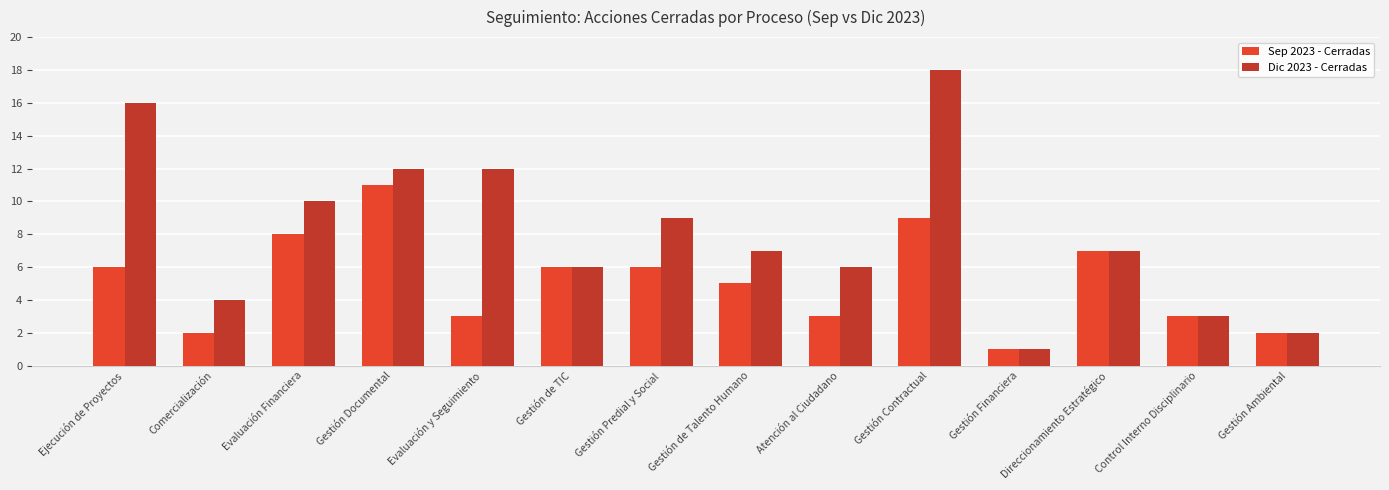

Reading left to right, extract all data points from this chart.

Sep 2023 - Cerradas: 6	2	8	11	3	6	6	5	3	9	1	7	3	2
Dic 2023 - Cerradas: 16	4	10	12	12	6	9	7	6	18	1	7	3	2